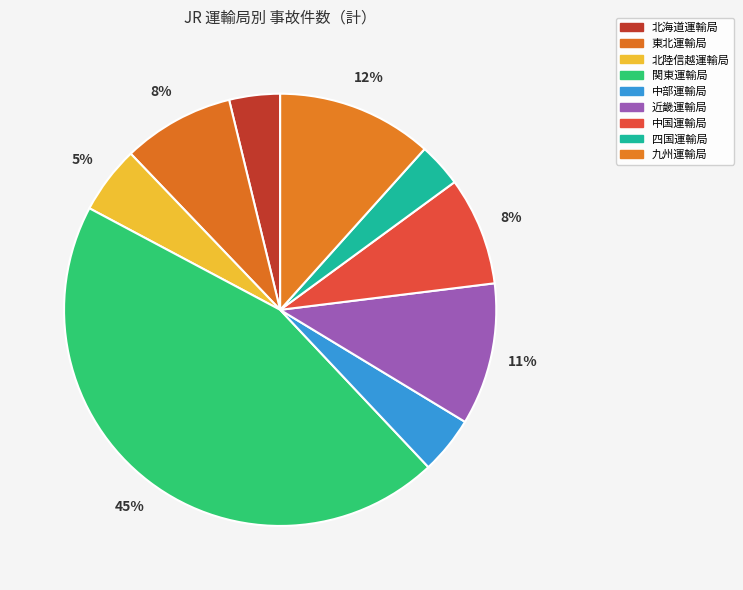

How many segments does this pie chart have?

9